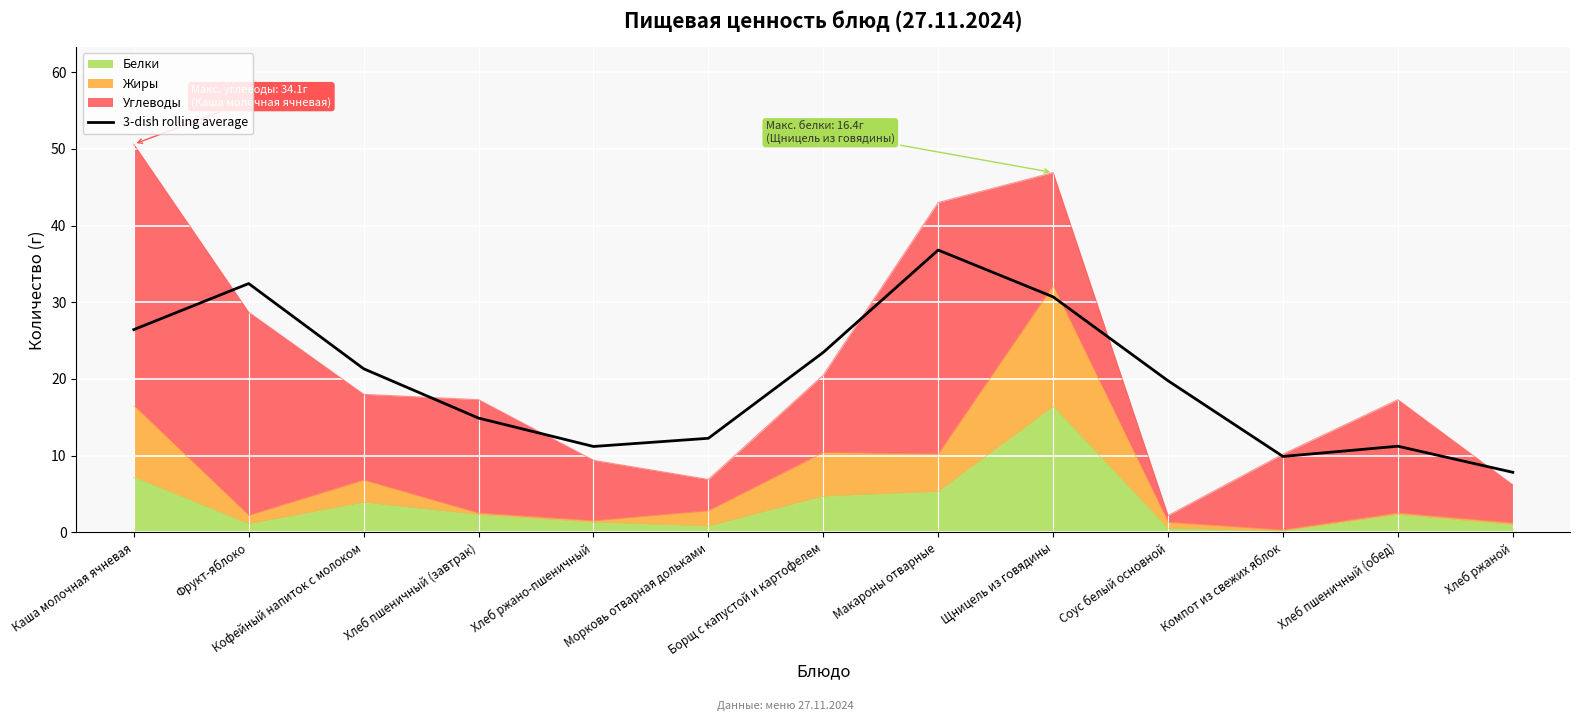

Where is the data nearest to the value 22?

Кофейный напиток с молоком